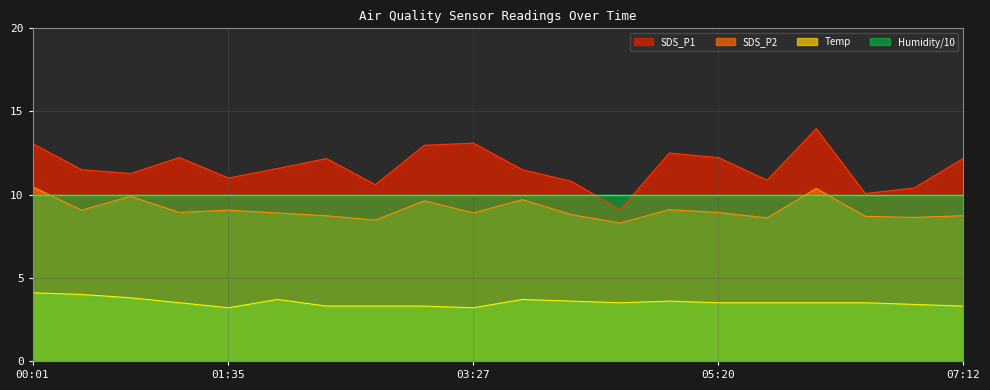

What is the sum of all Temp values?

70.5